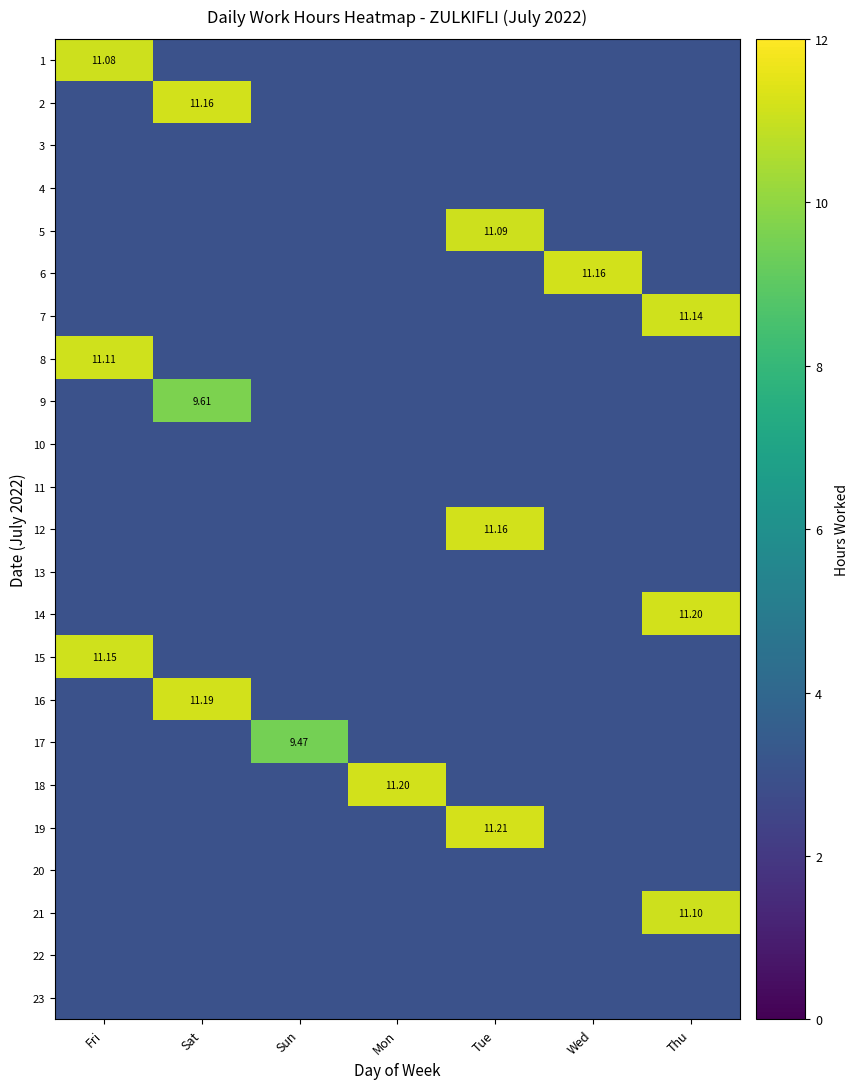

Which category has the lowest value across all series?

Sun